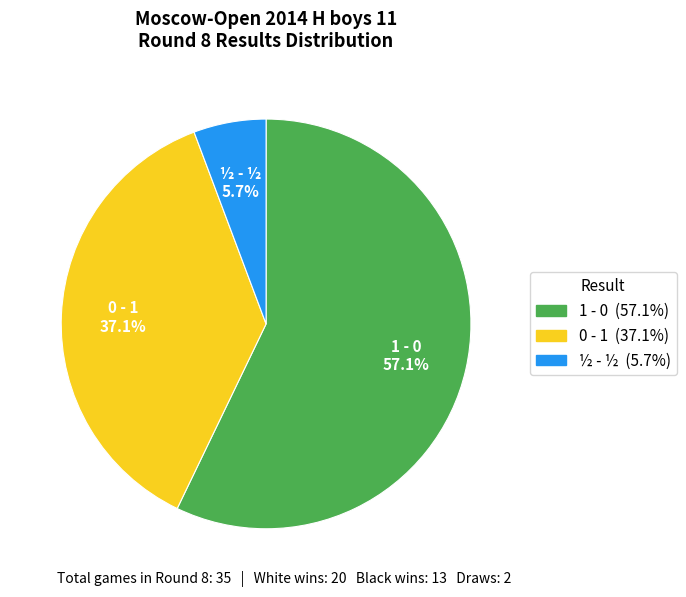

Is the sum of 1 - 0 and 0 - 1 greater than half?

Yes